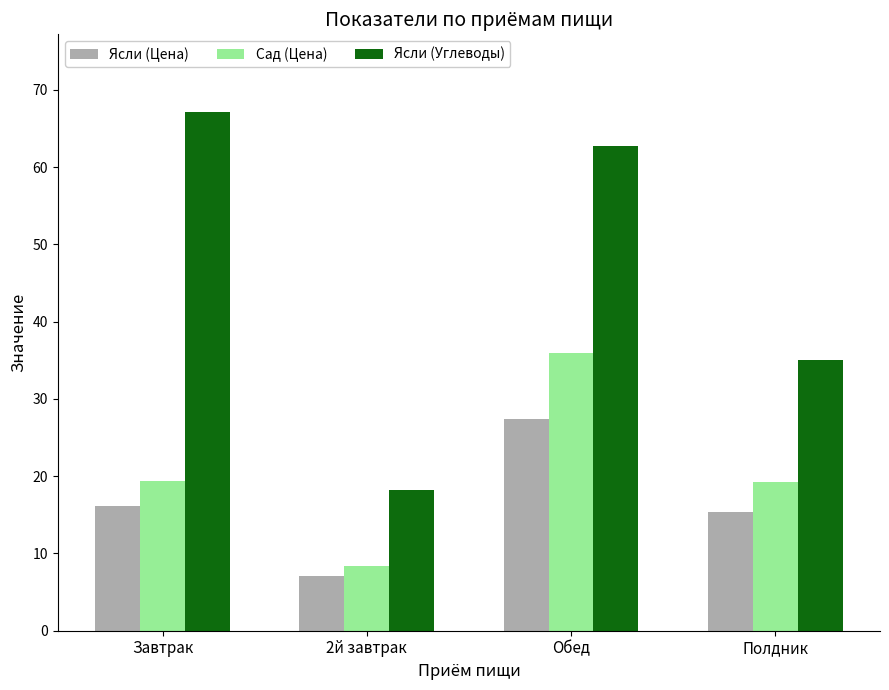

How many categories are shown in the chart?

4